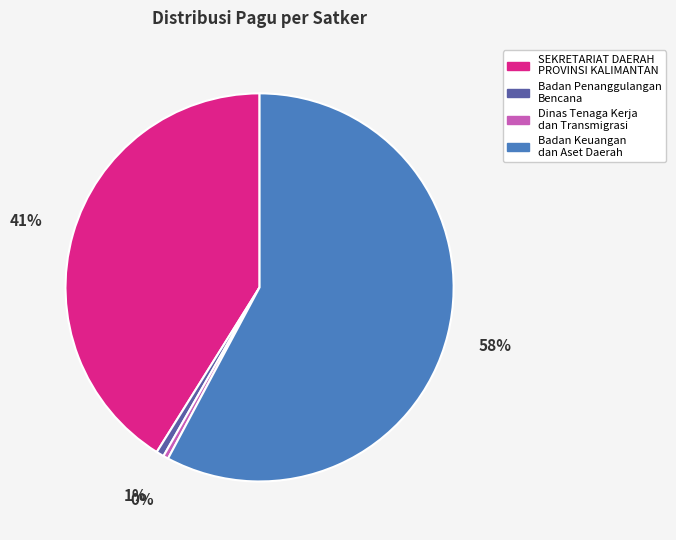

Is there any slice that represents more than half of the pie?

Yes